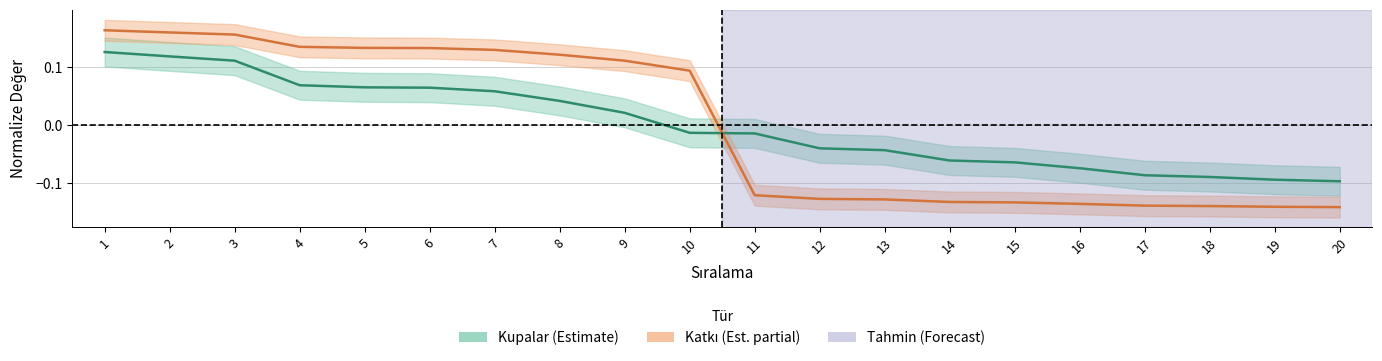

What is the value of the Kupalar point at the 17th from the left?

-0.1